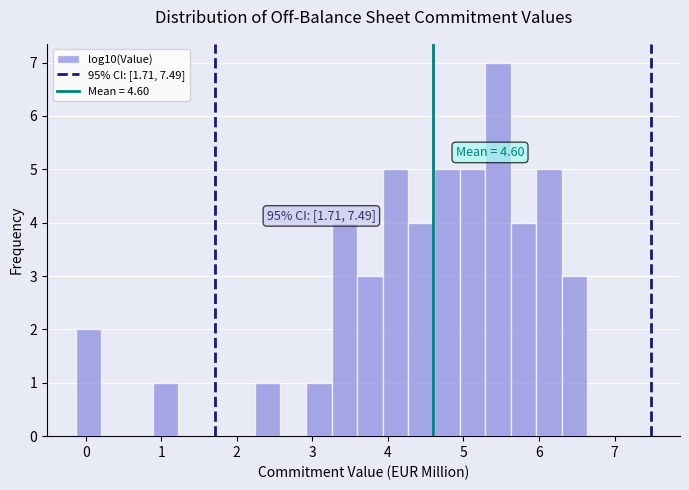

Read against the x-axis, roughly where is the centre of the tallest bar?

5.5